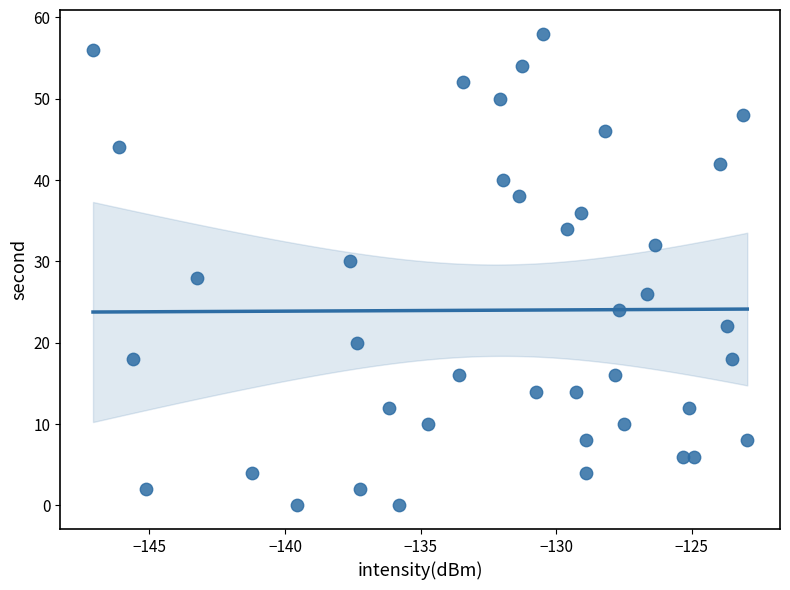

What is the range of Y values (max minus min)?

58